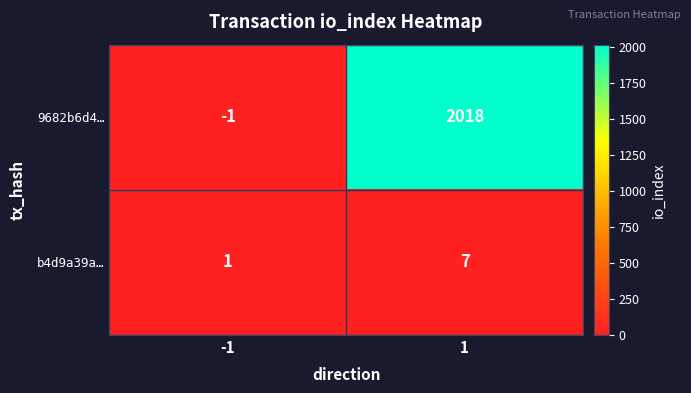

Which series has the largest total across all categories?

9682b6d4…